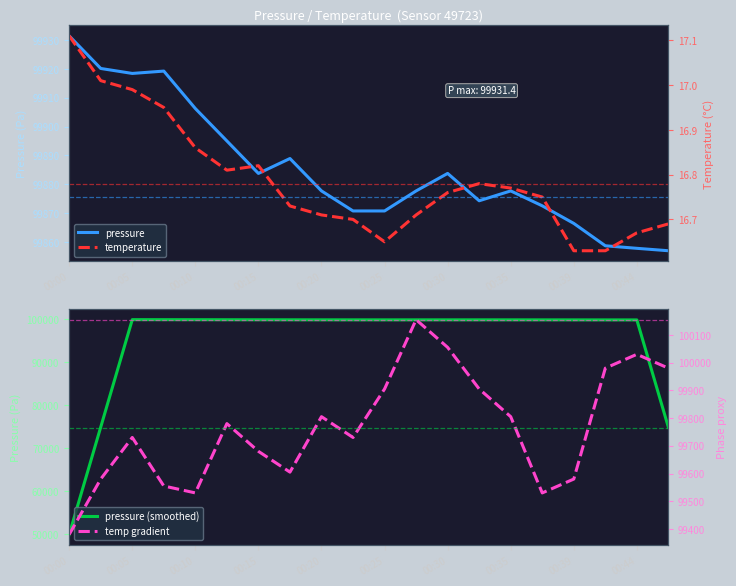

True or false: pressure has a value of 99918.4 at 00:05.

True